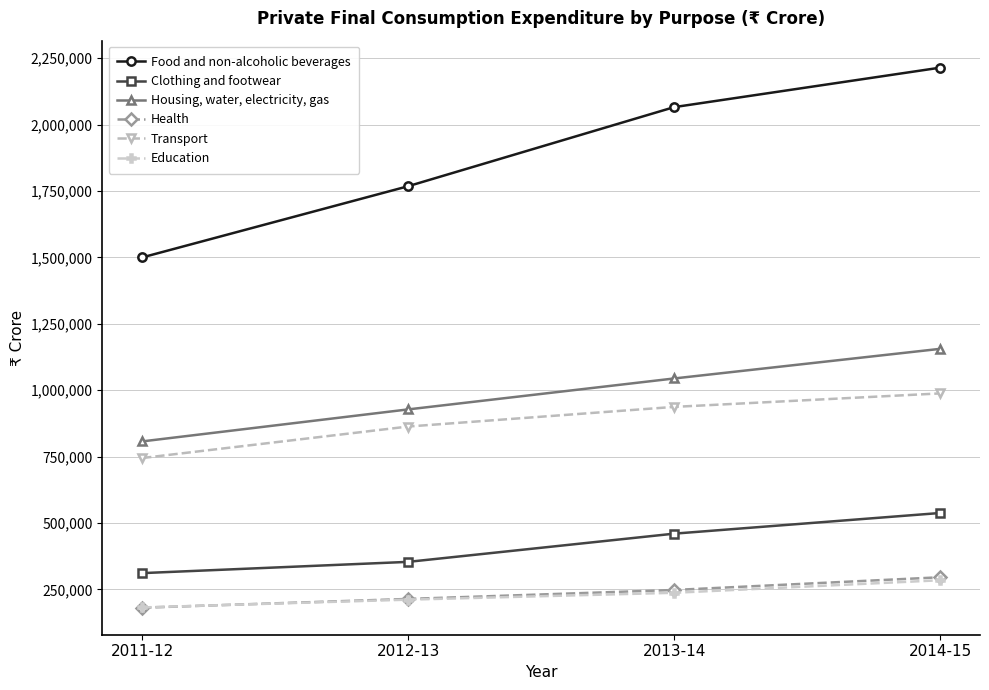

What is the total value across all series at 2011-12?

3726969